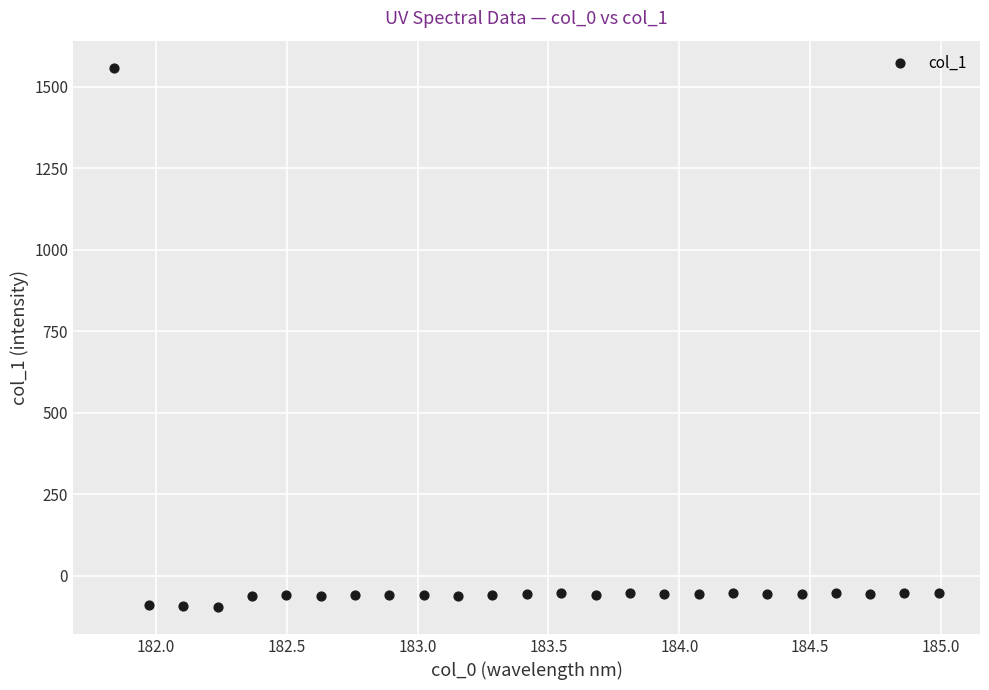

What is the range of X values (max minus min)?

3.1